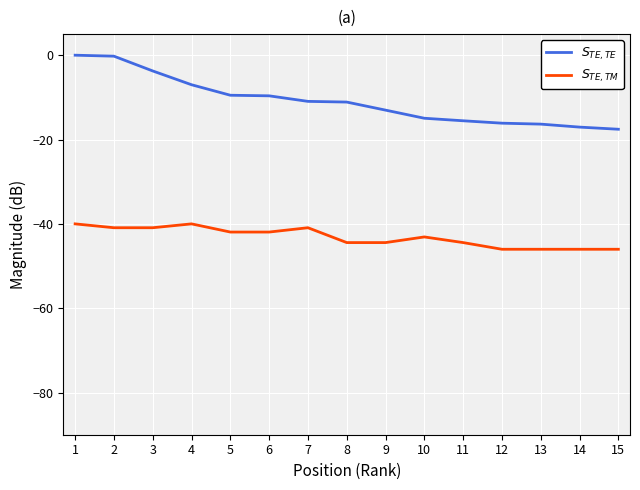

True or false: $S_{TE,TE}$ and $S_{TE,TM}$ cross at least once.

False